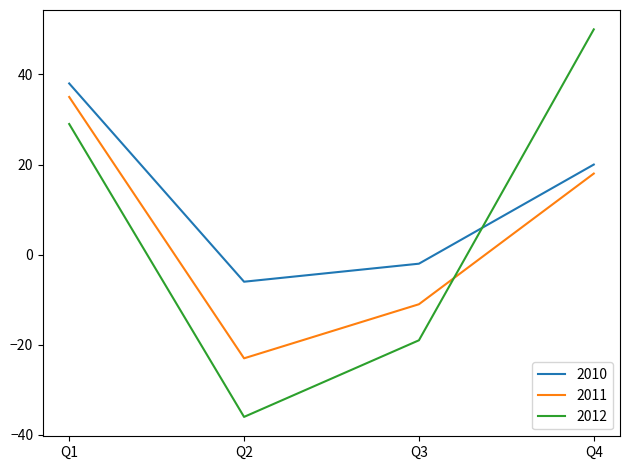

True or false: 2010 has a value of 14 at Q4.

False